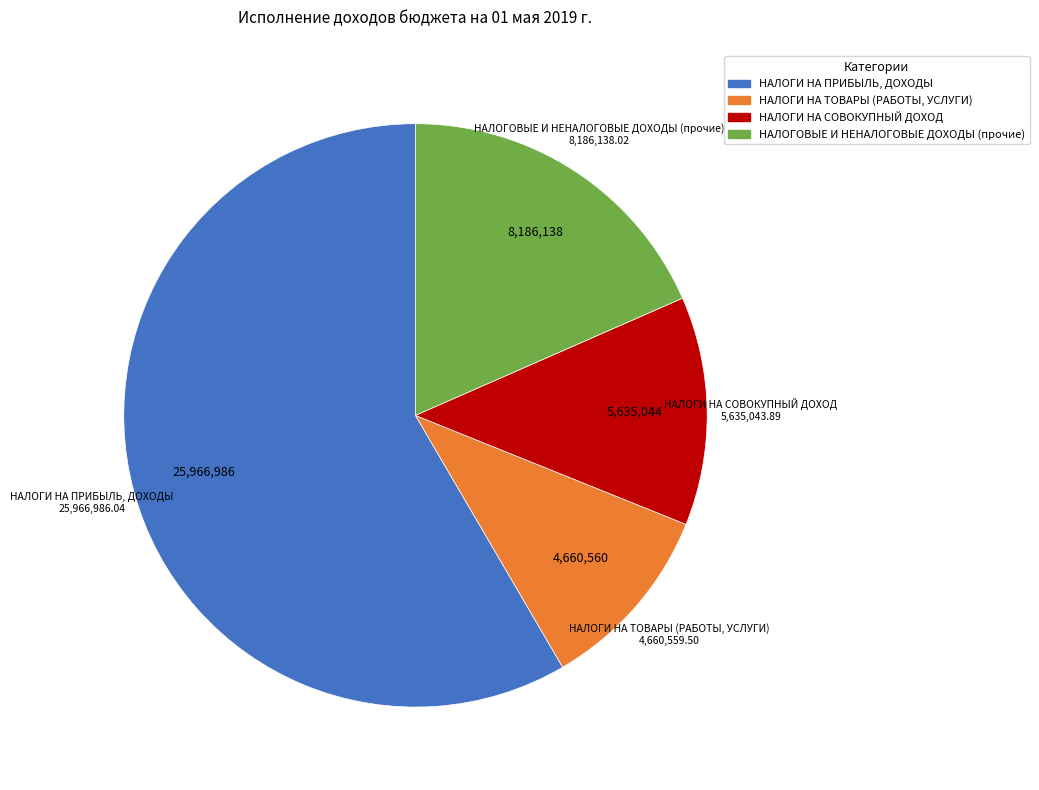

Rank the categories by value from highest to lowest.

НАЛОГИ НА ПРИБЫЛЬ, ДОХОДЫ, НАЛОГОВЫЕ И НЕНАЛОГОВЫЕ ДОХОДЫ (прочие), НАЛОГИ НА СОВОКУПНЫЙ ДОХОД, НАЛОГИ НА ТОВАРЫ (РАБОТЫ, УСЛУГИ)